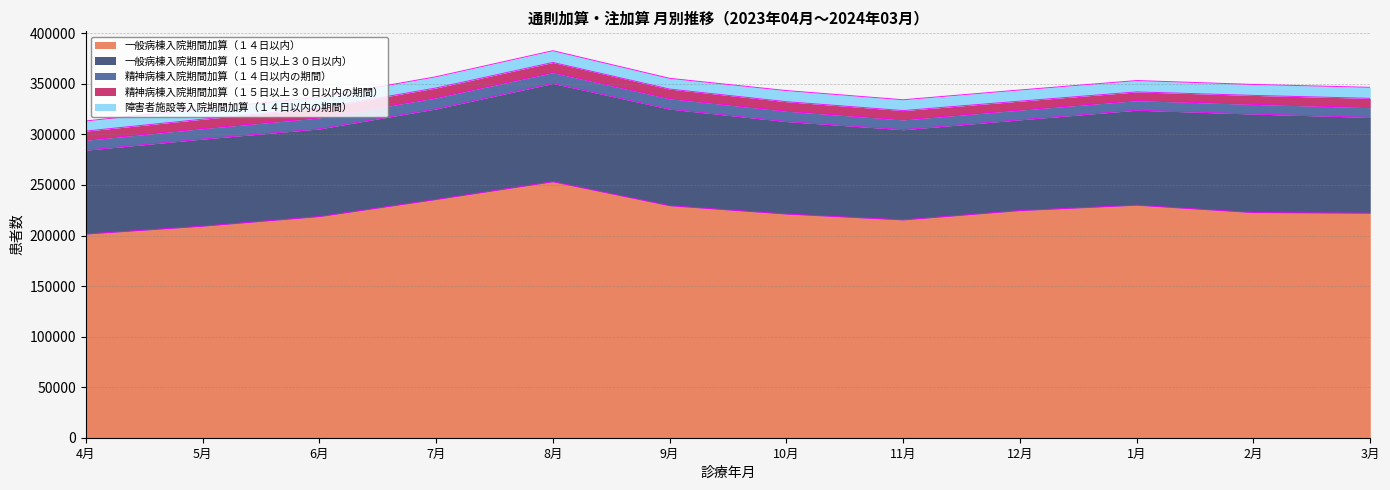

Does the chart have visible grid lines?

Yes